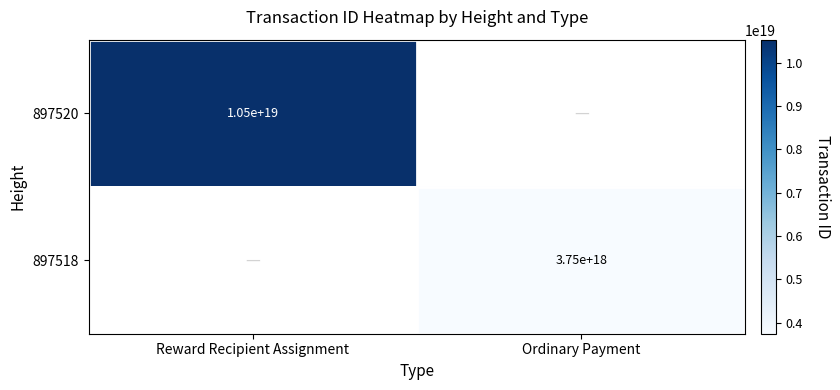

The 897518 series shows 3750000000000000000 at Ordinary Payment. True or false?

True